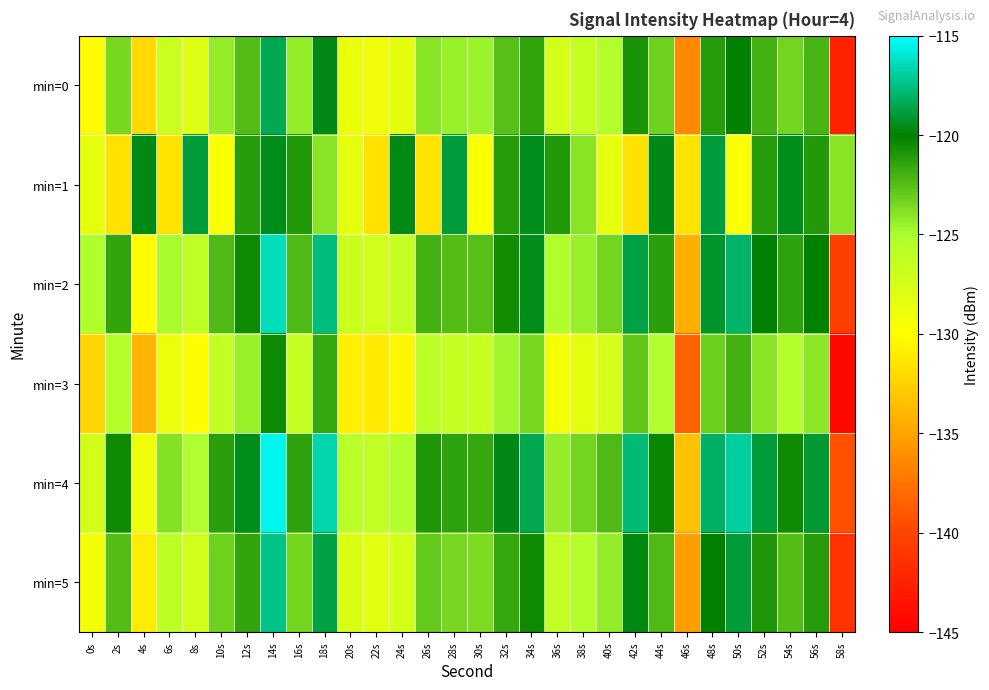

Reading left to right, extract all data points from this chart.

min=0: 0s=-130.2	2s=-123.5	4s=-132.0	6s=-126.9	8s=-128.1	10s=-124.3	12s=-122.5	14s=-118.4	16s=-124.4	18s=-119.7	20s=-128.9	22s=-129.2	24s=-128.4	26s=-123.9	28s=-124.4	30s=-124.6	32s=-122.6	34s=-121.5	36s=-127.3	38s=-126.4	40s=-125.3	42s=-120.7	44s=-123.3	46s=-136.4	48s=-121.2	50s=-120.0	52s=-122.0	54s=-123.4	56s=-122.1	58s=-142.3
min=1: 0s=-128.5	2s=-131.6	4s=-119.6	6s=-131.4	8s=-119.0	10s=-129.7	12s=-121.1	14s=-119.6	16s=-121.1	18s=-124.0	20s=-128.5	22s=-131.6	24s=-119.6	26s=-131.4	28s=-119.0	30s=-129.7	32s=-121.1	34s=-119.6	36s=-121.1	38s=-124.0	40s=-128.5	42s=-131.6	44s=-119.6	46s=-131.4	48s=-119.0	50s=-129.7	52s=-121.1	54s=-119.6	56s=-121.1	58s=-124.0
min=2: 0s=-125.2	2s=-121.5	4s=-130.0	6s=-124.9	8s=-126.1	10s=-122.3	12s=-120.5	14s=-116.4	16s=-122.4	18s=-117.7	20s=-126.9	22s=-127.2	24s=-126.4	26s=-121.9	28s=-122.4	30s=-122.6	32s=-120.6	34s=-119.5	36s=-125.3	38s=-124.4	40s=-123.3	42s=-118.7	44s=-121.3	46s=-134.4	48s=-119.2	50s=-118.0	52s=-120.0	54s=-121.4	56s=-120.1	58s=-140.3
min=3: 0s=-132.2	2s=-125.5	4s=-134.0	6s=-128.9	8s=-130.1	10s=-126.3	12s=-124.5	14s=-120.4	16s=-126.4	18s=-121.7	20s=-130.9	22s=-131.2	24s=-130.4	26s=-125.9	28s=-126.4	30s=-126.6	32s=-124.6	34s=-123.5	36s=-129.3	38s=-128.4	40s=-127.3	42s=-122.7	44s=-125.3	46s=-138.4	48s=-123.2	50s=-122.0	52s=-124.0	54s=-125.4	56s=-124.1	58s=-144.3
min=4: 0s=-127.2	2s=-120.5	4s=-129.0	6s=-123.9	8s=-125.1	10s=-121.3	12s=-119.5	14s=-115.4	16s=-121.4	18s=-116.7	20s=-125.9	22s=-126.2	24s=-125.4	26s=-120.9	28s=-121.4	30s=-121.6	32s=-119.6	34s=-118.5	36s=-124.3	38s=-123.4	40s=-122.3	42s=-117.7	44s=-120.3	46s=-133.4	48s=-118.2	50s=-117.0	52s=-119.0	54s=-120.4	56s=-119.1	58s=-139.3
min=5: 0s=-129.2	2s=-122.5	4s=-131.0	6s=-125.9	8s=-127.1	10s=-123.3	12s=-121.5	14s=-117.4	16s=-123.4	18s=-118.7	20s=-127.9	22s=-128.2	24s=-127.4	26s=-122.9	28s=-123.4	30s=-123.6	32s=-121.6	34s=-120.5	36s=-126.3	38s=-125.4	40s=-124.3	42s=-119.7	44s=-122.3	46s=-135.4	48s=-120.2	50s=-119.0	52s=-121.0	54s=-122.4	56s=-121.1	58s=-141.3